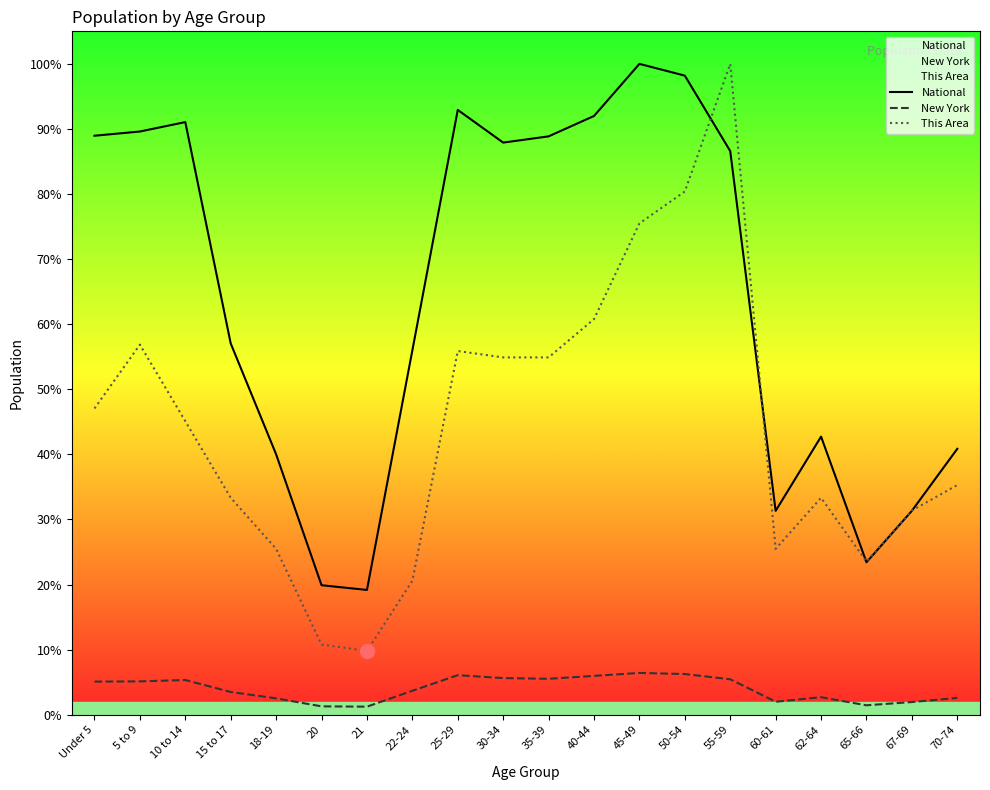

List the labels in order of National value, smallest first.

21, 20, 65-66, 60-61, 67-69, 18-19, 70-74, 62-64, 22-24, 15 to 17, 55-59, 30-34, 35-39, Under 5, 5 to 9, 10 to 14, 40-44, 25-29, 50-54, 45-49